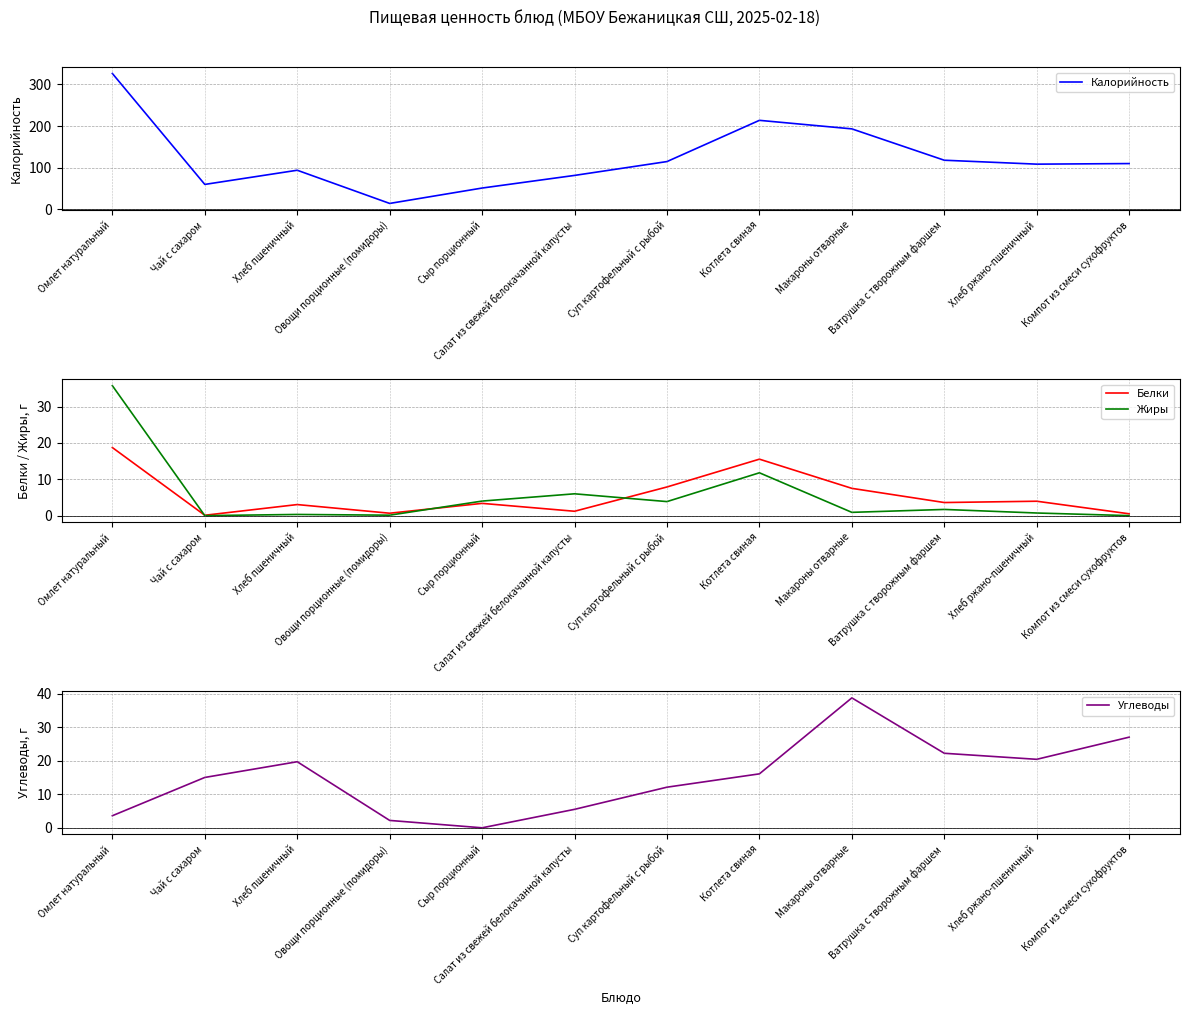

True or false: Калорийность and Жиры intersect in this chart.

False